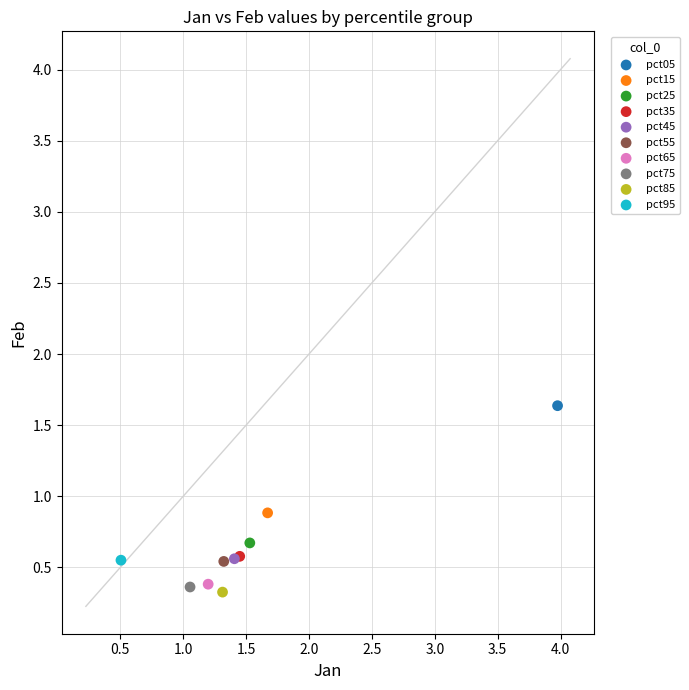

What are all the series names shown in the legend?

pct05, pct15, pct25, pct35, pct45, pct55, pct65, pct75, pct85, pct95